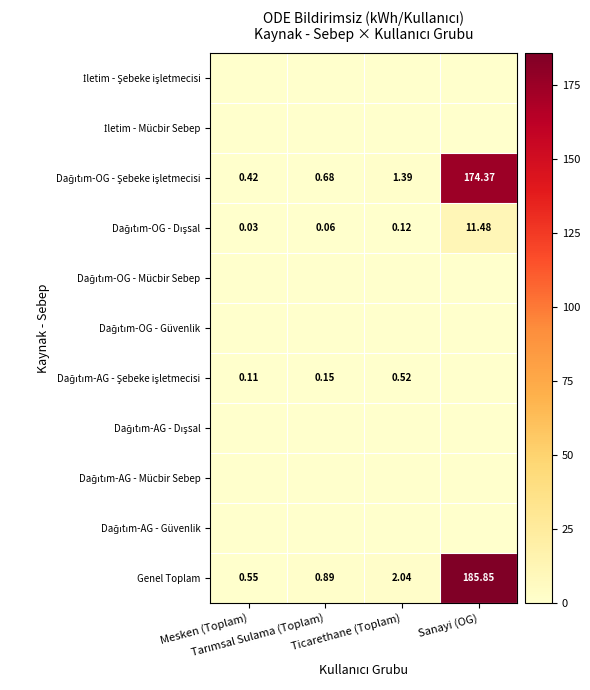

The value of İletim - Şebeke işletmecisi at Tarımsal Sulama (Toplam) is 0.0. True or false?

True